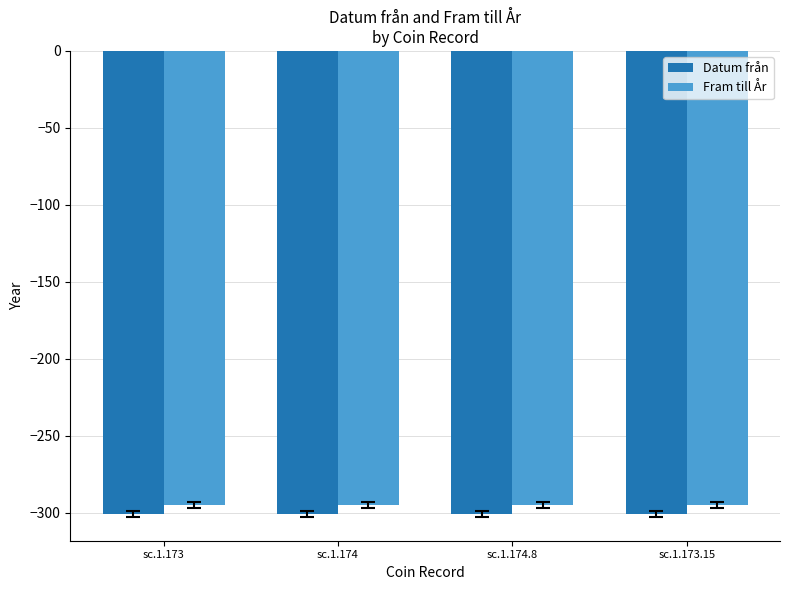

Reading right to left, list all the values displayed in this chart.

Datum från: -301	-301	-301	-301
Fram till År: -295	-295	-295	-295